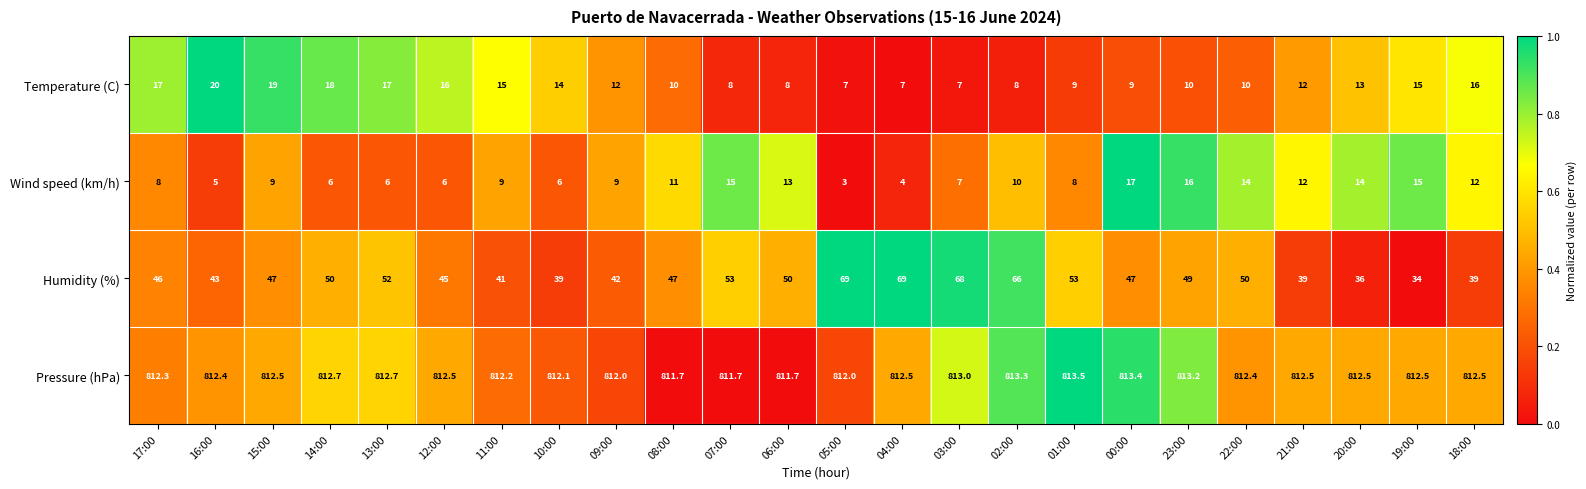

What is the total value across all series at 11:00?

877.2